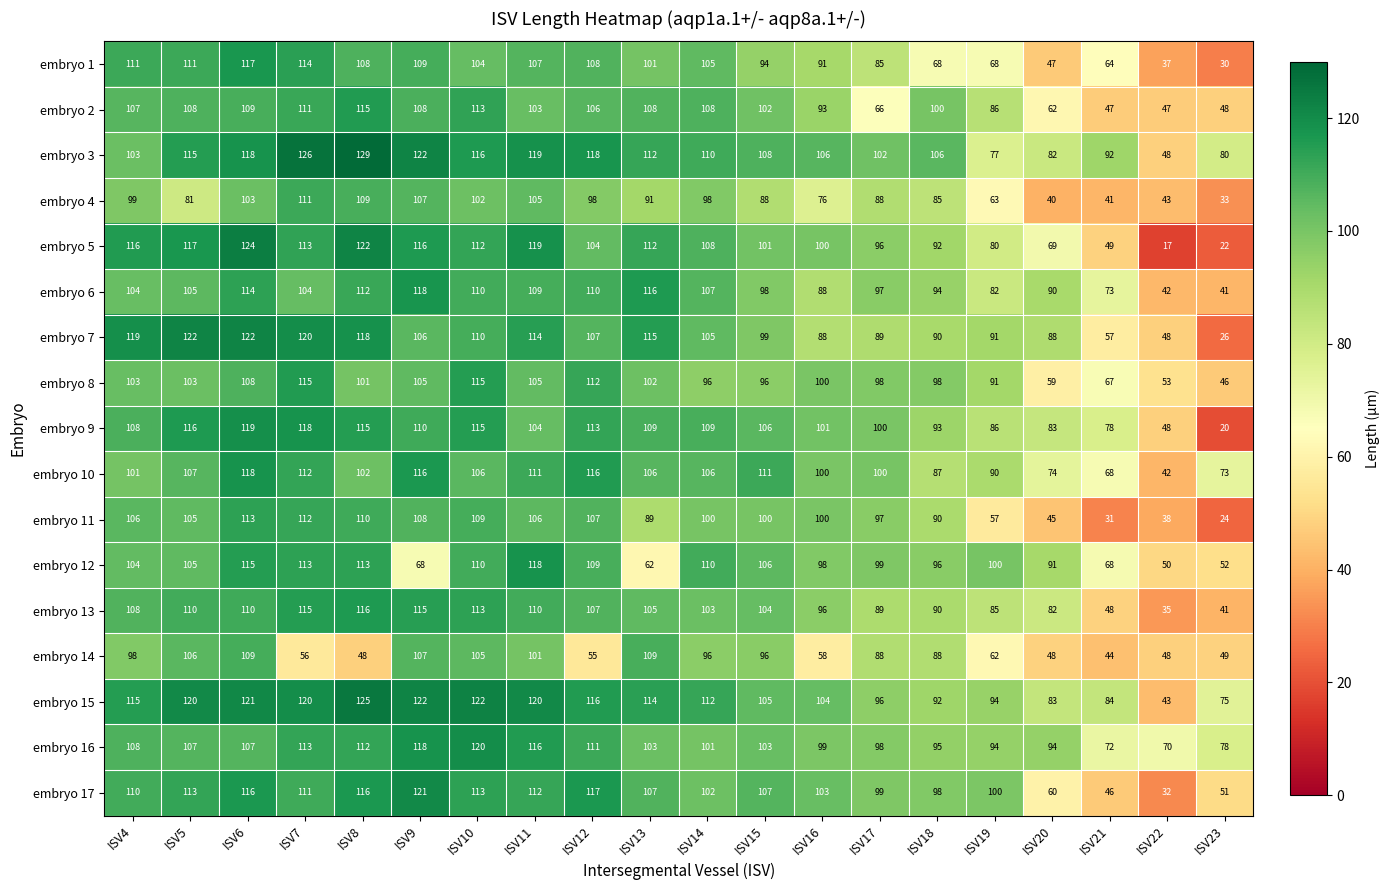

What is the average value of the embryo 3 series?

104